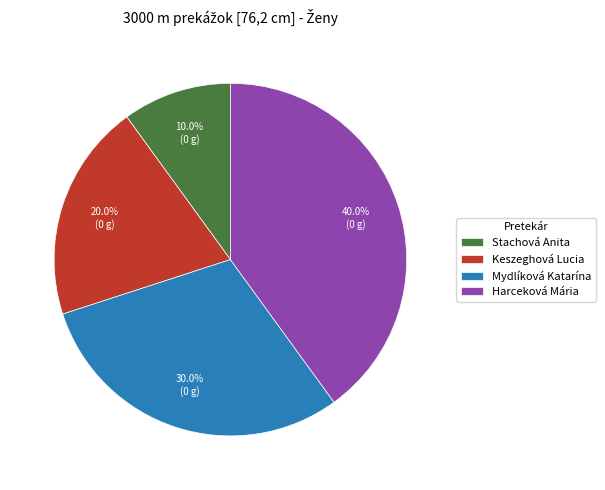

How much of the chart is everything except Keszeghová Lucia?

80.0%